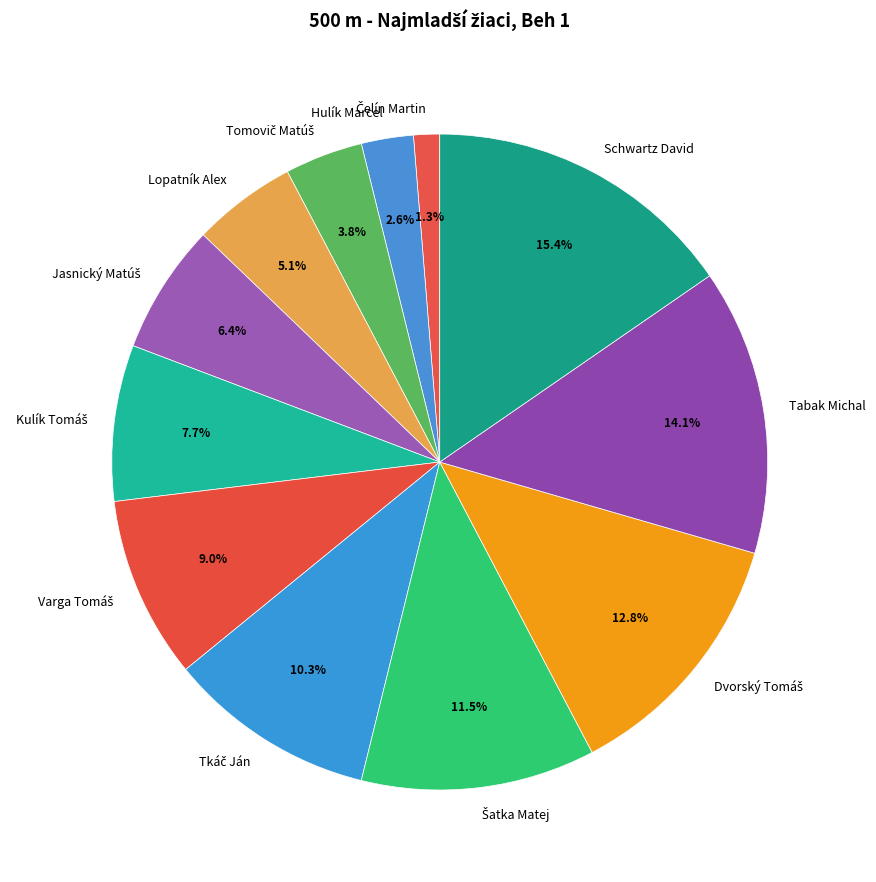

Is the sum of Hulík Marcel and Lopatník Alex greater than half?

No